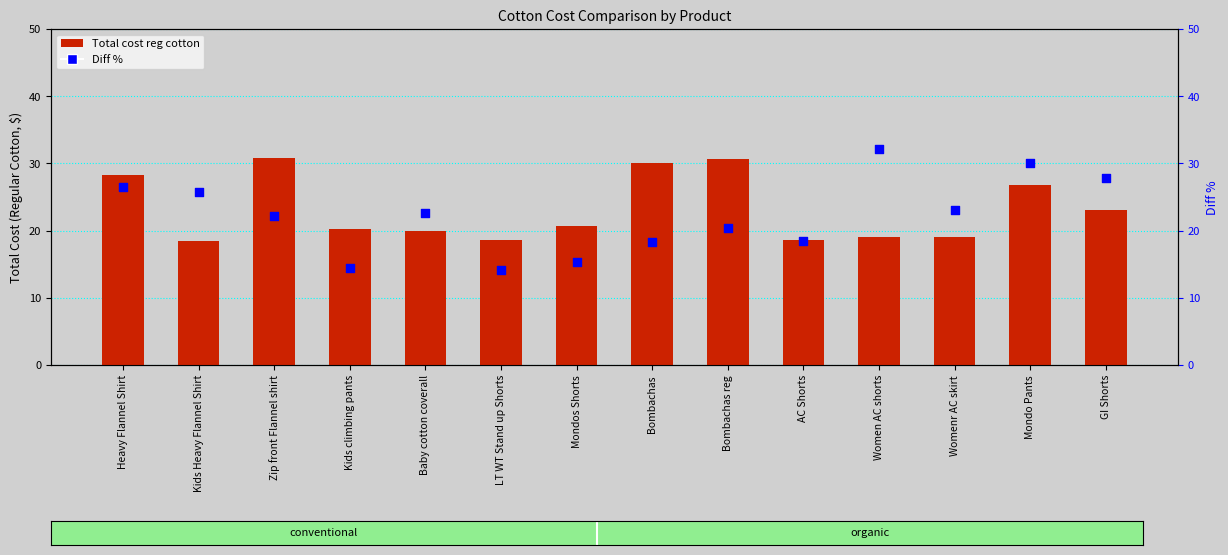

Which series contains the highest Y value?

Diff %